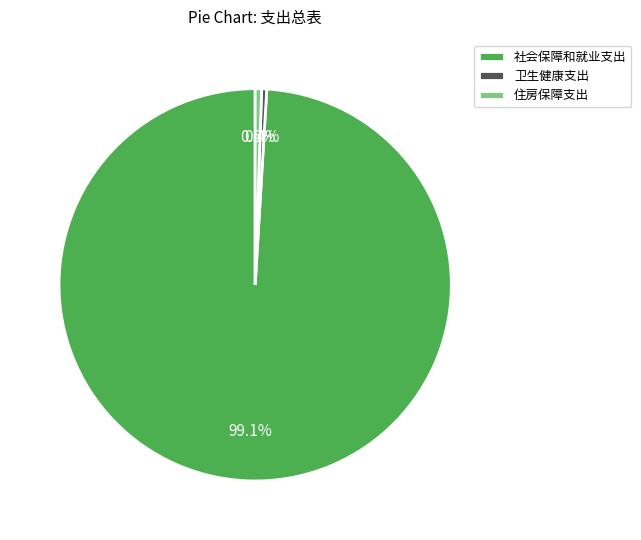

To the nearest percent, what portion does 社会保障和就业支出 represent?

99%